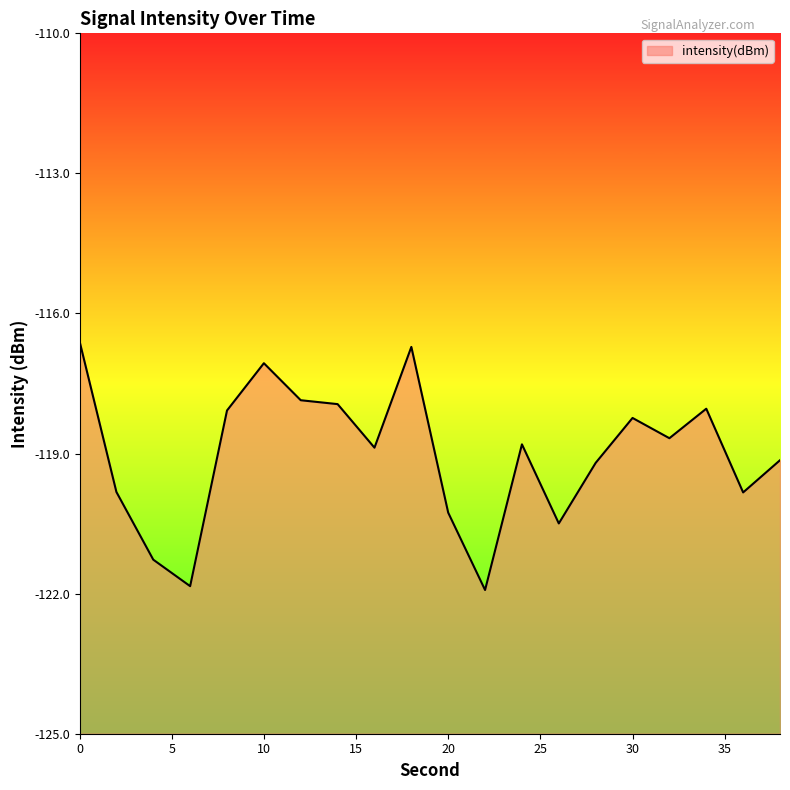

How many interior local peaks (higher than both neighbors) does the data have?

5